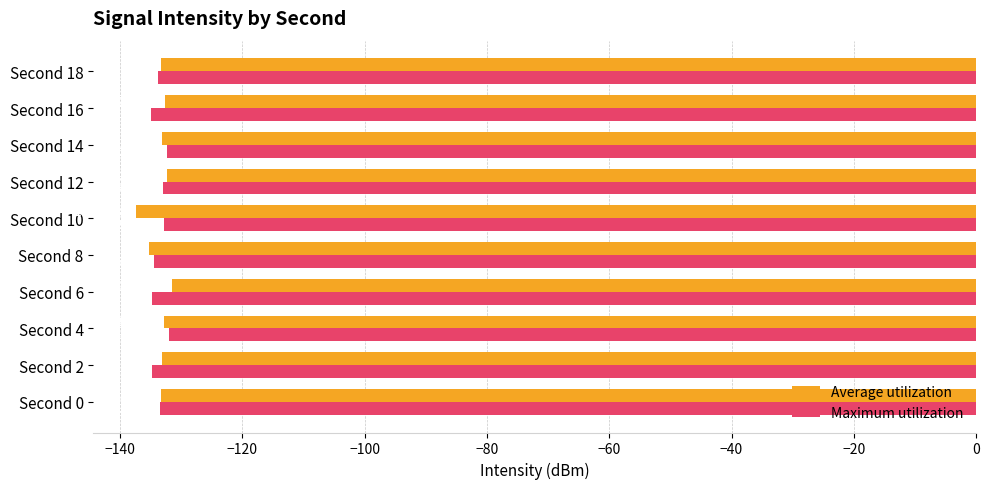

What is the total value across all series at Second 4?

-264.9